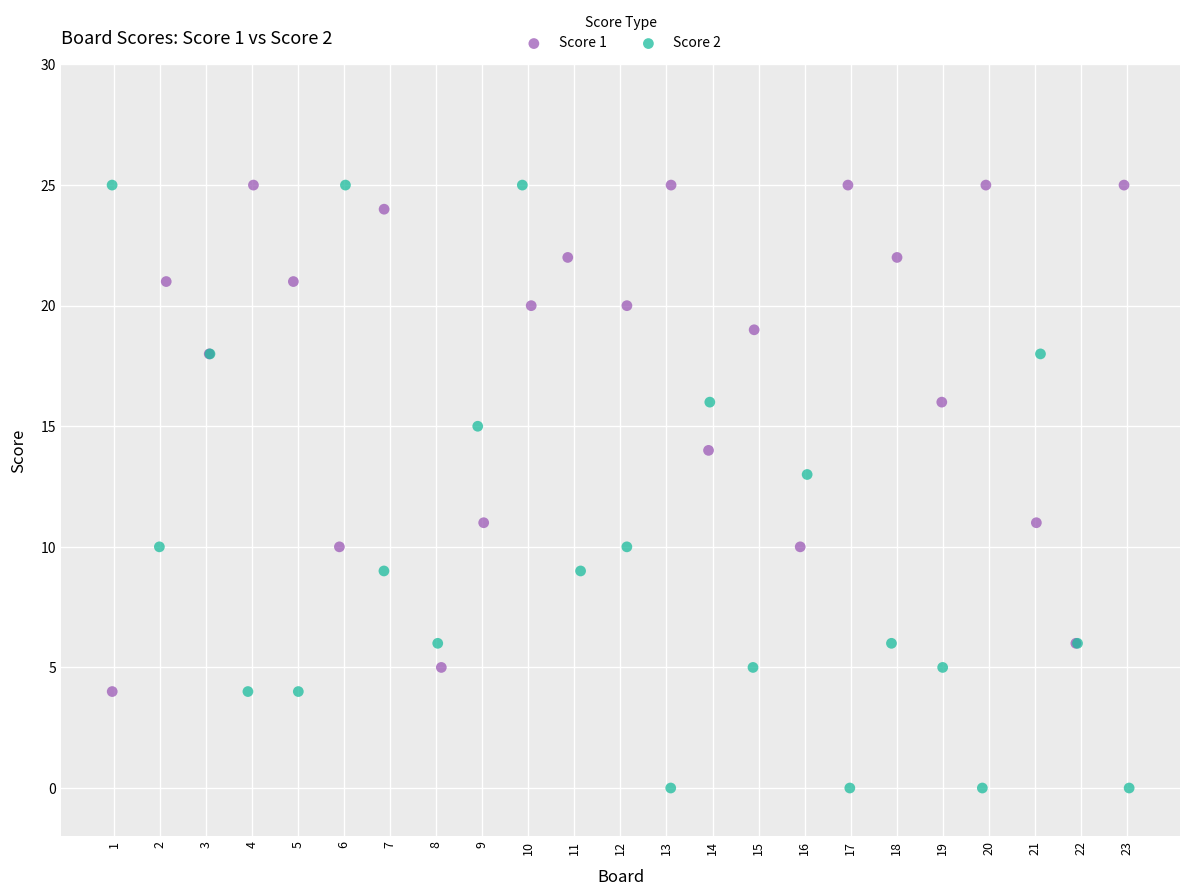

Which series reaches the minimum Y coordinate?

Score 2